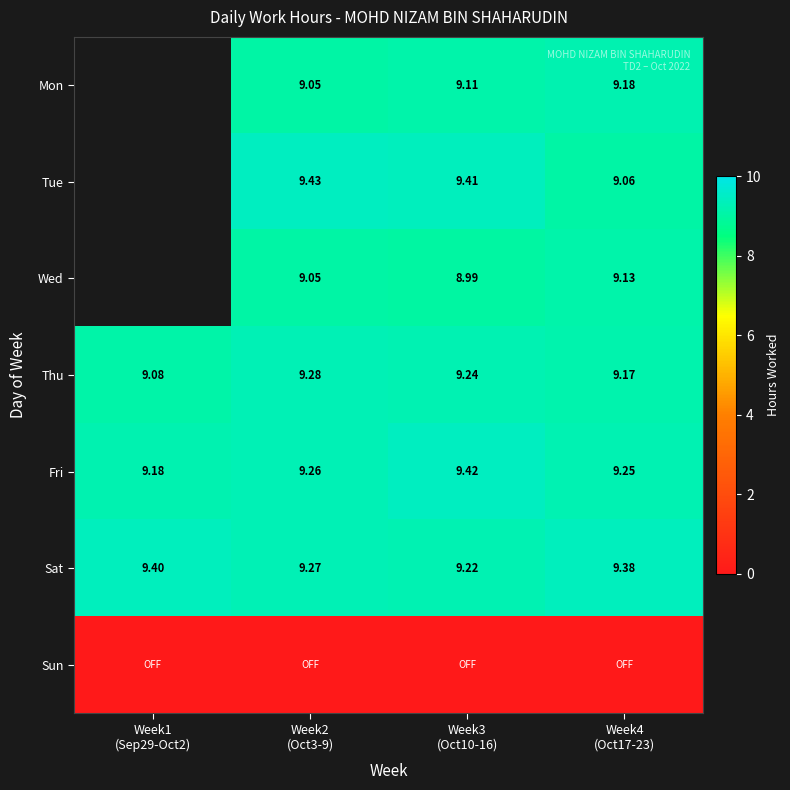

How many positive values does the Tue series have?

3